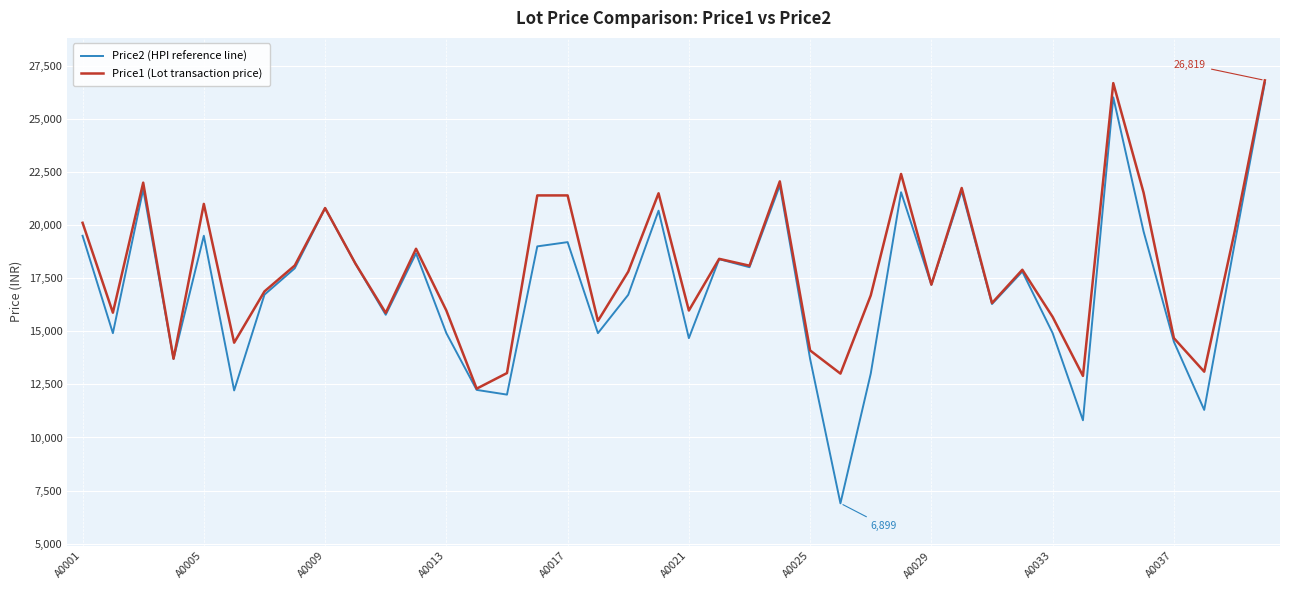

What is the maximum value shown in the chart?

26819